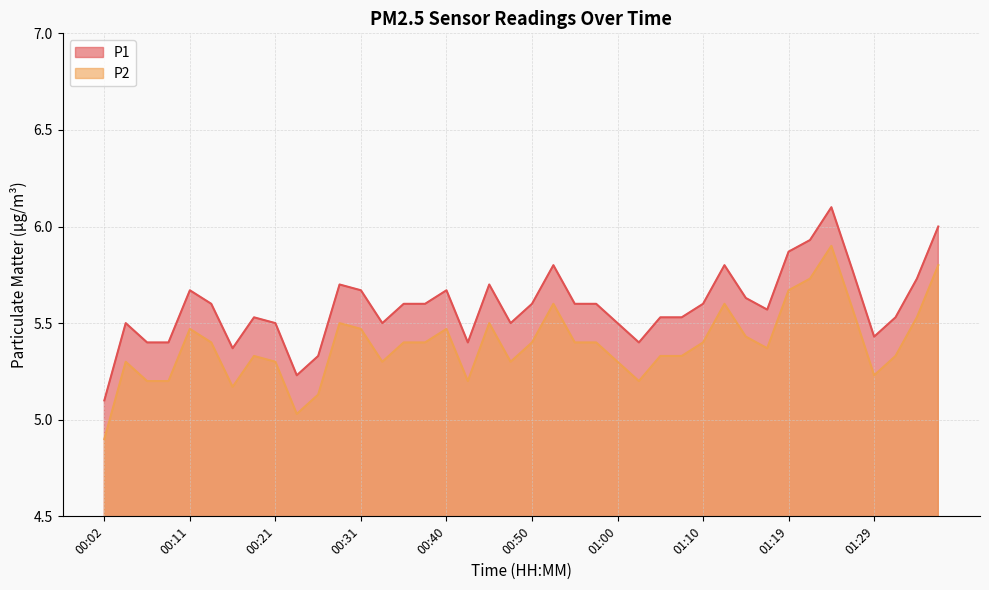

List the series in order of their overall mean, highest first.

P1, P2